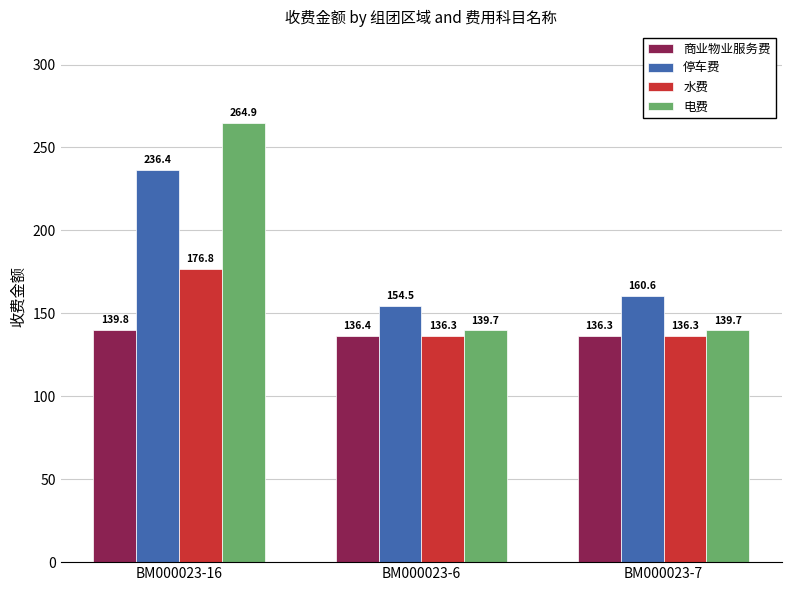

Rank the series by their maximum value, from highest to lowest.

电费, 停车费, 水费, 商业物业服务费